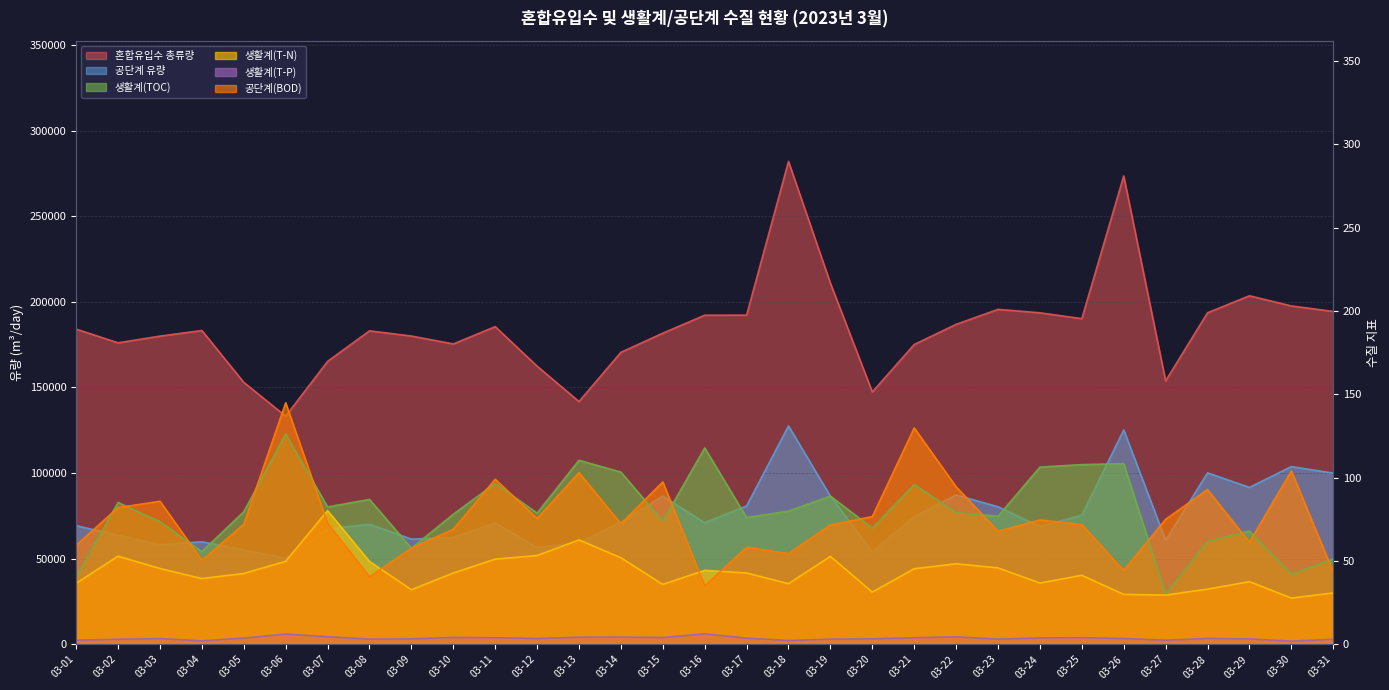

The 생활계(TOC) series shows 79.9 at 03-18. True or false?

True